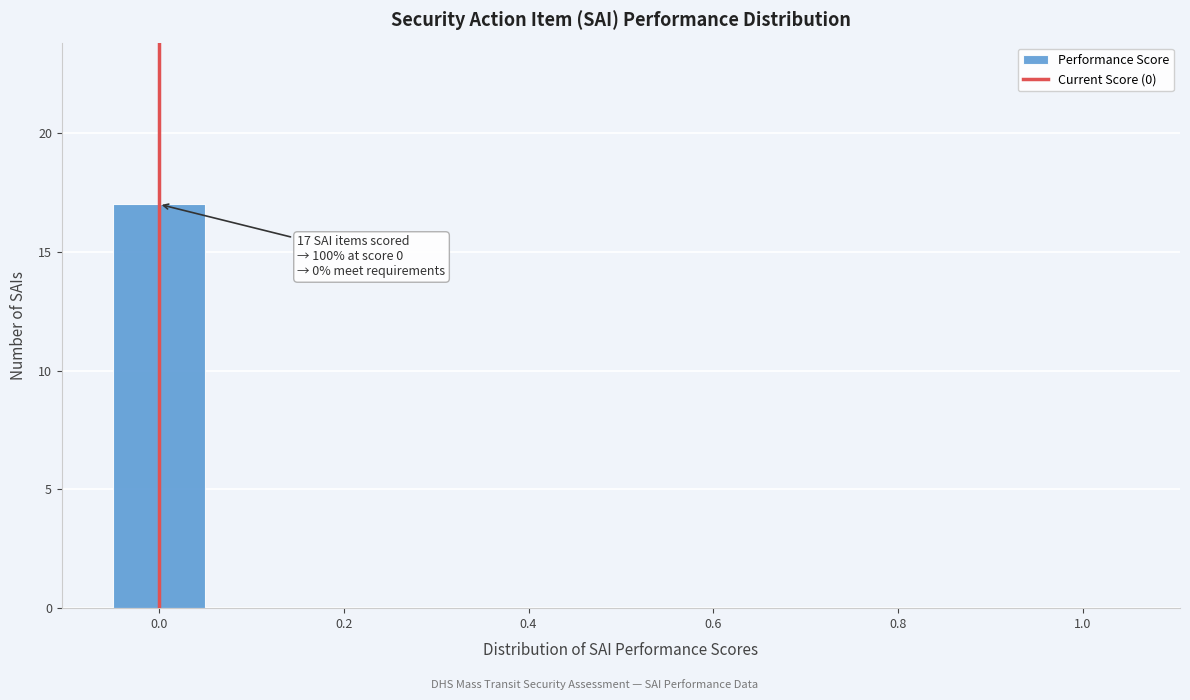

Which range on the x-axis has the tallest bar?

-0.05 to 0.05